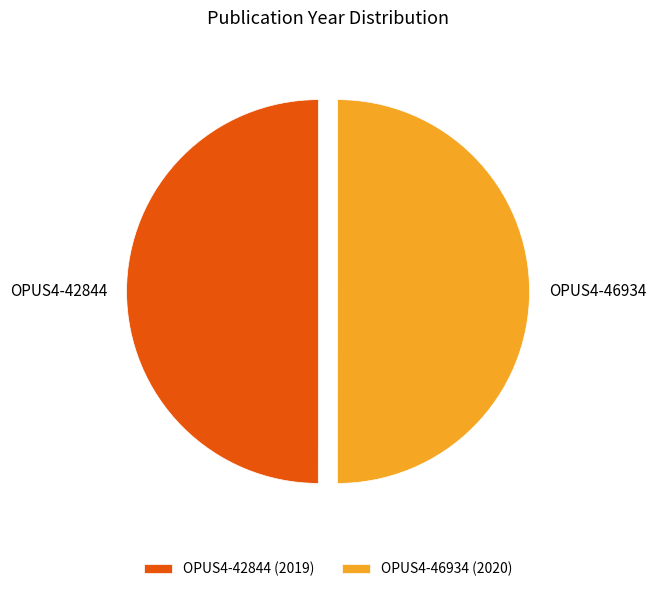

Count the number of slices in the pie.

2